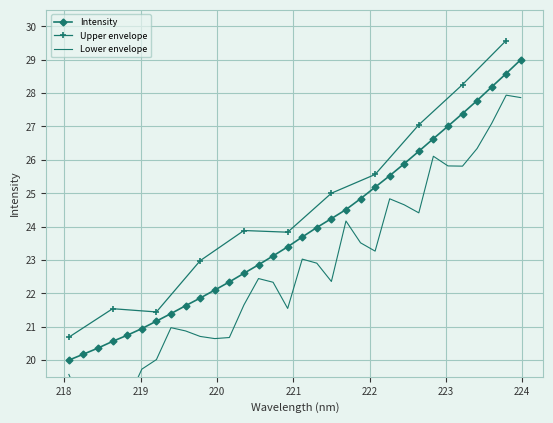

What is the maximum value for Intensity?

29.0